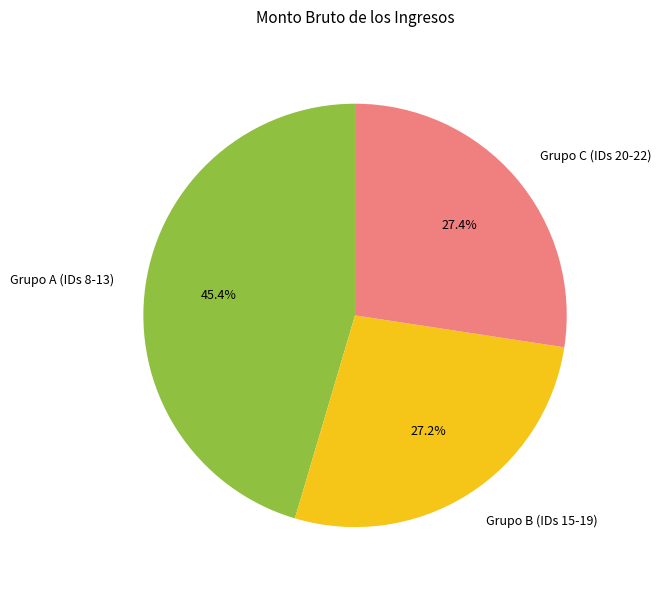

What is the largest slice in the pie chart?

Grupo A (IDs 8-13)